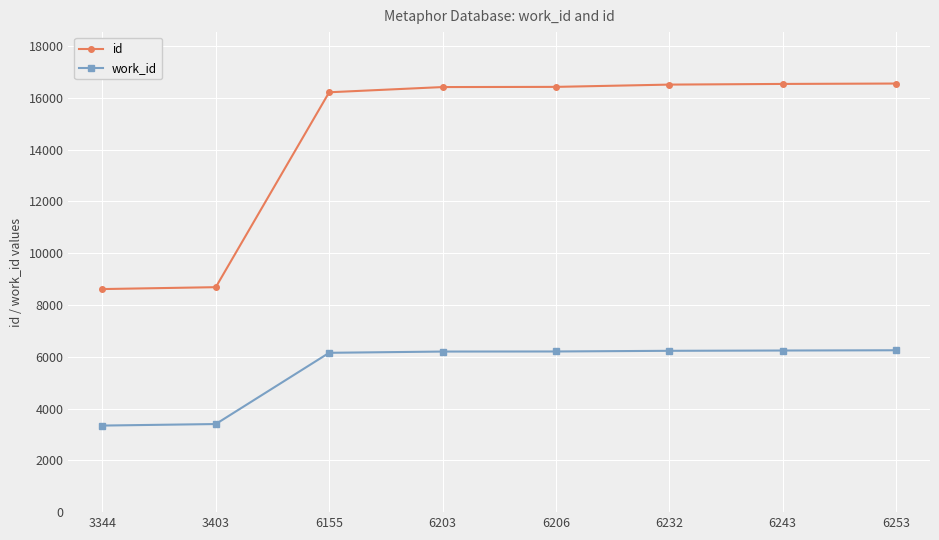

Is this an area chart (filled region under the line)?

No